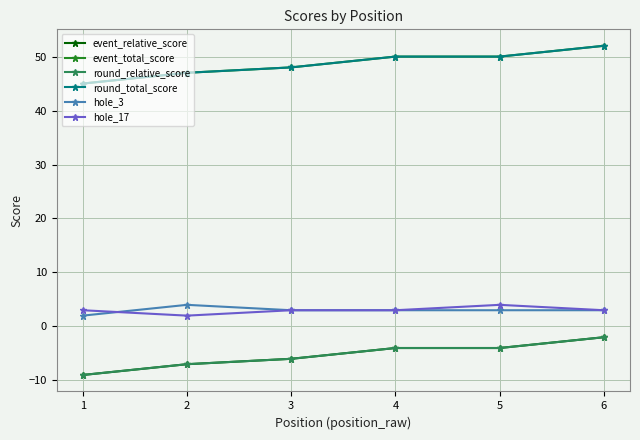

Is this an area chart (filled region under the line)?

No